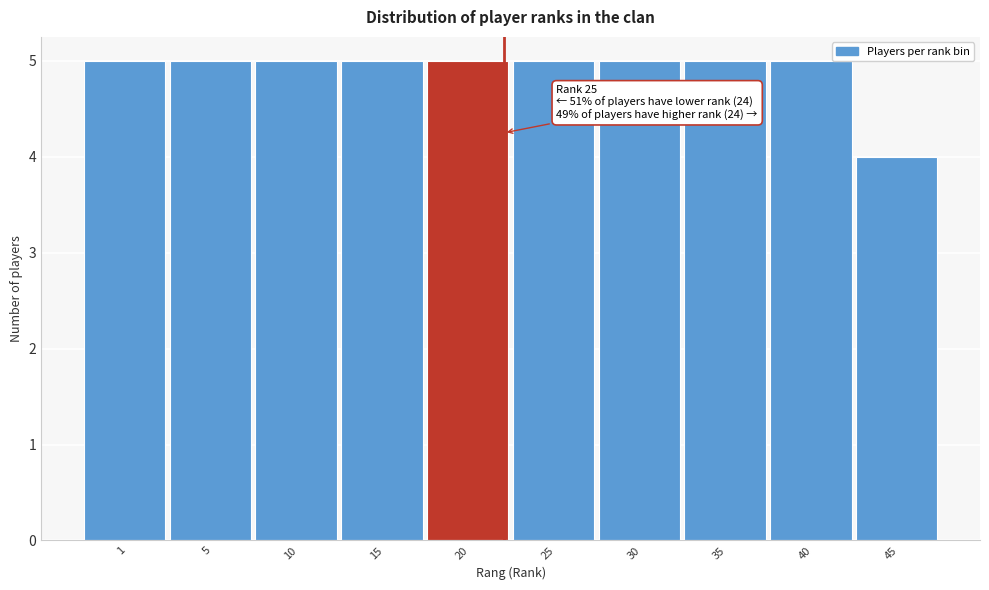

Reading right to left, extract all data points from this chart.

4	5	5	5	5	5	5	5	5	5